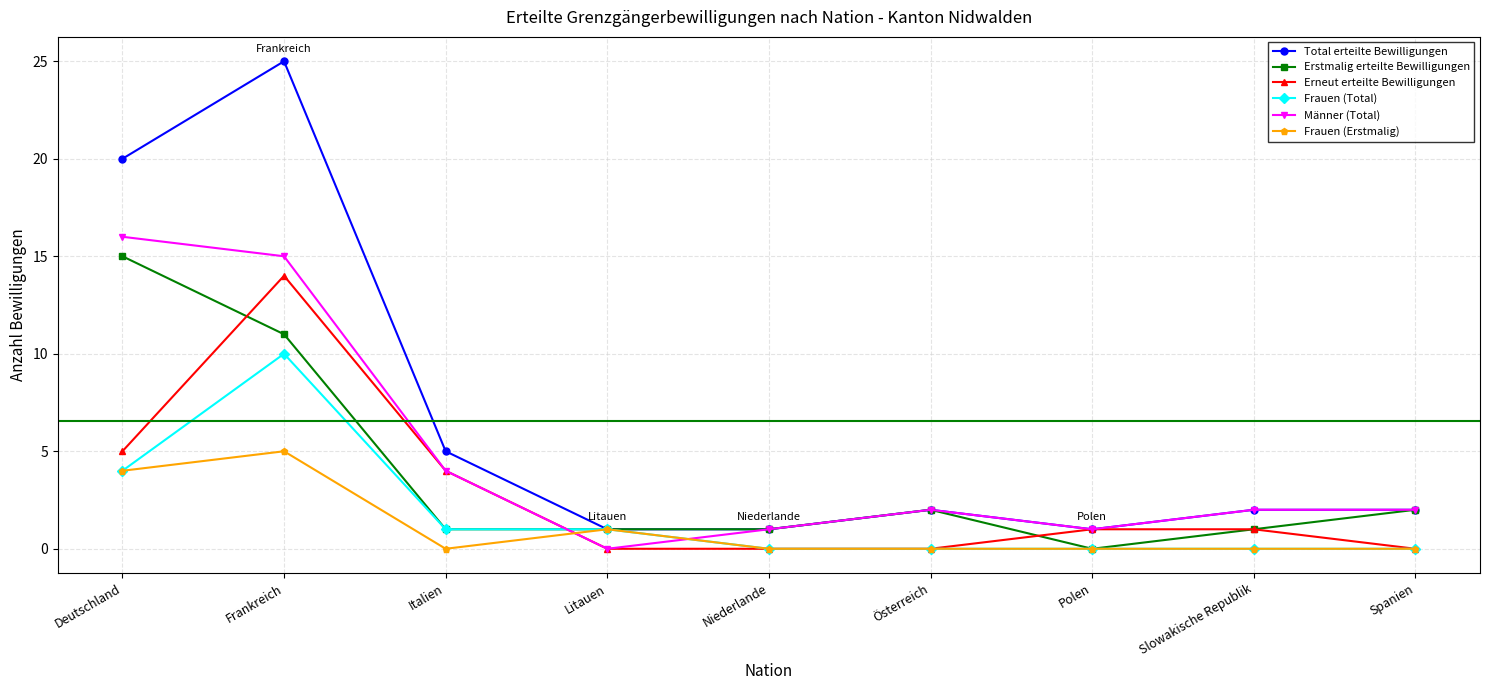

What is the label of the 3rd point from the left?

Italien